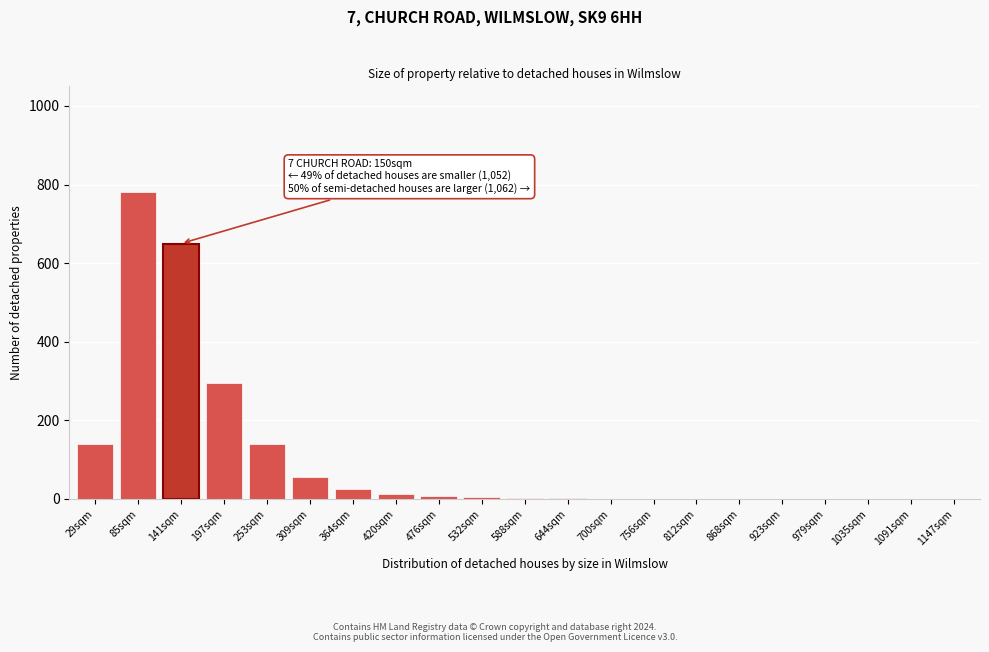

Which label corresponds to the largest value in the chart?

85sqm